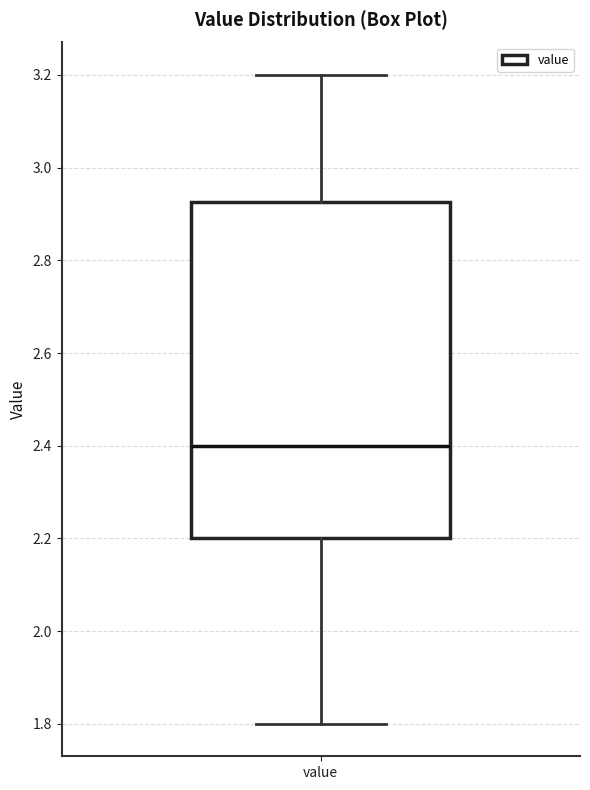

Transcribe this box plot: give where the median line is, the range the box spans, and where the two whiskers end, as read against the y-axis. The values are not printed on the chart, so give them approximately, as read against the axis.

median 2.40, box 2.20 to 2.92, whiskers 1.80 to 3.20